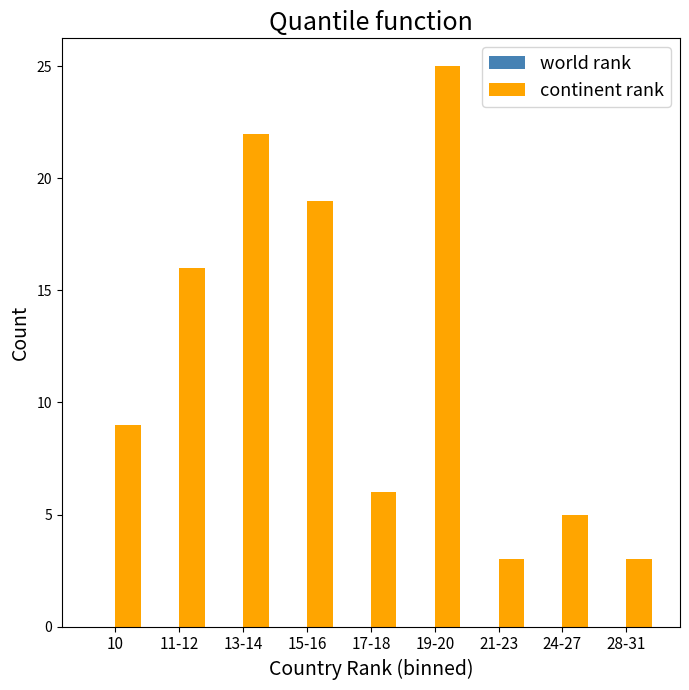

Between 19-20 and 15-16, which is larger?

19-20